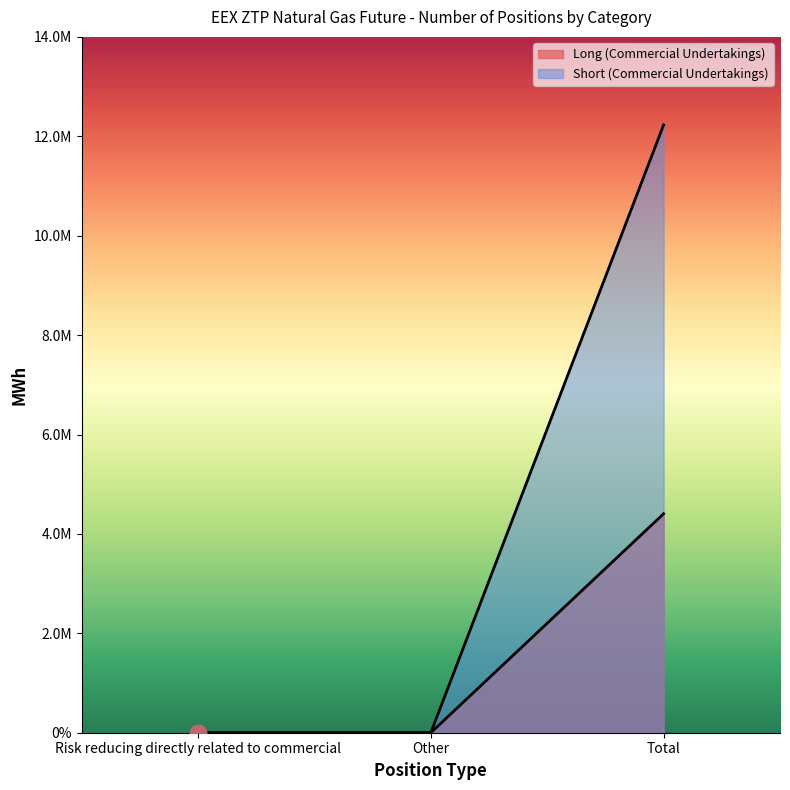

What is the sum of all Long (Commercial Undertakings) values?

4405560